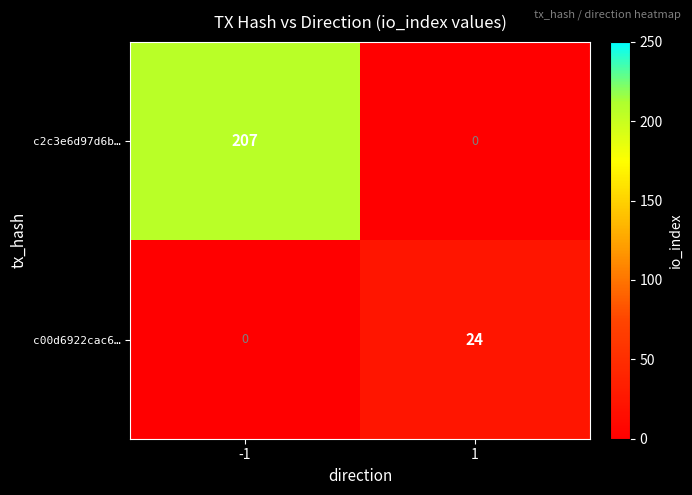

Reading right to left, extract all data points from this chart.

c2c3e6d97d6b…: 1=0	-1=207
c00d6922cac6…: 1=24	-1=0